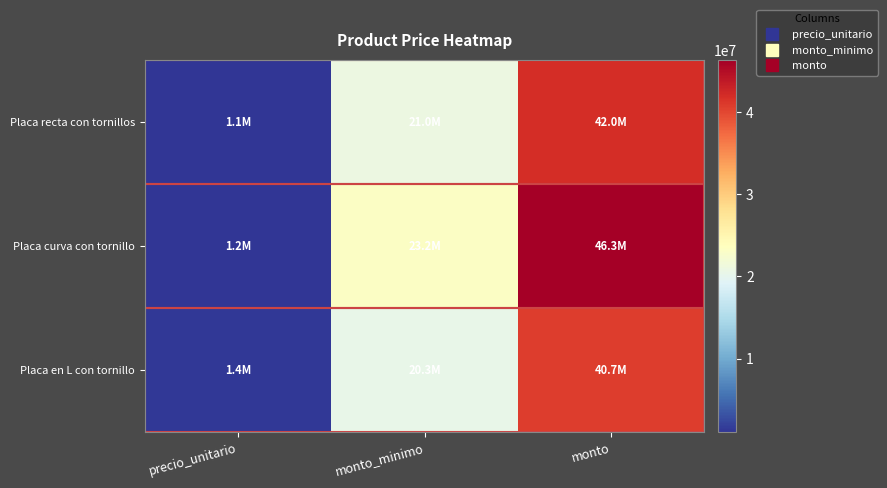

Reading right to left, what are all the values shown in this chart?

Placa recta con tornillos: monto=42000000	monto_minimo=21000000	precio_unitario=1050000
Placa curva con tornillo: monto=46320000	monto_minimo=23160000	precio_unitario=1158000
Placa en L con tornillo: monto=40680000	monto_minimo=20340000	precio_unitario=1356000